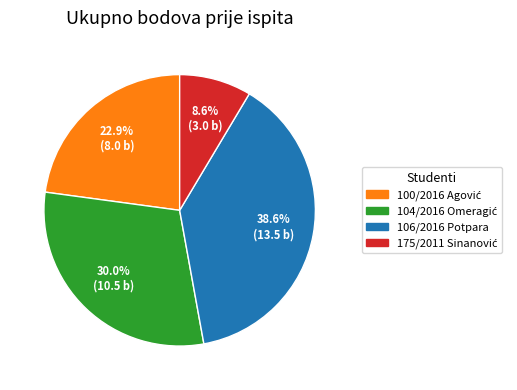

Is there any slice that represents more than half of the pie?

No